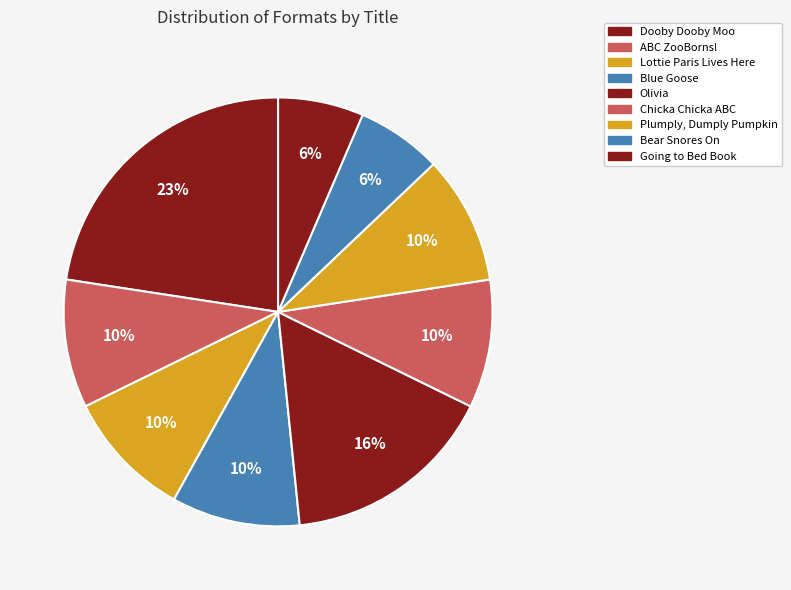

Between Chicka Chicka ABC and Plumply, Dumply Pumpkin, which is larger?

Chicka Chicka ABC